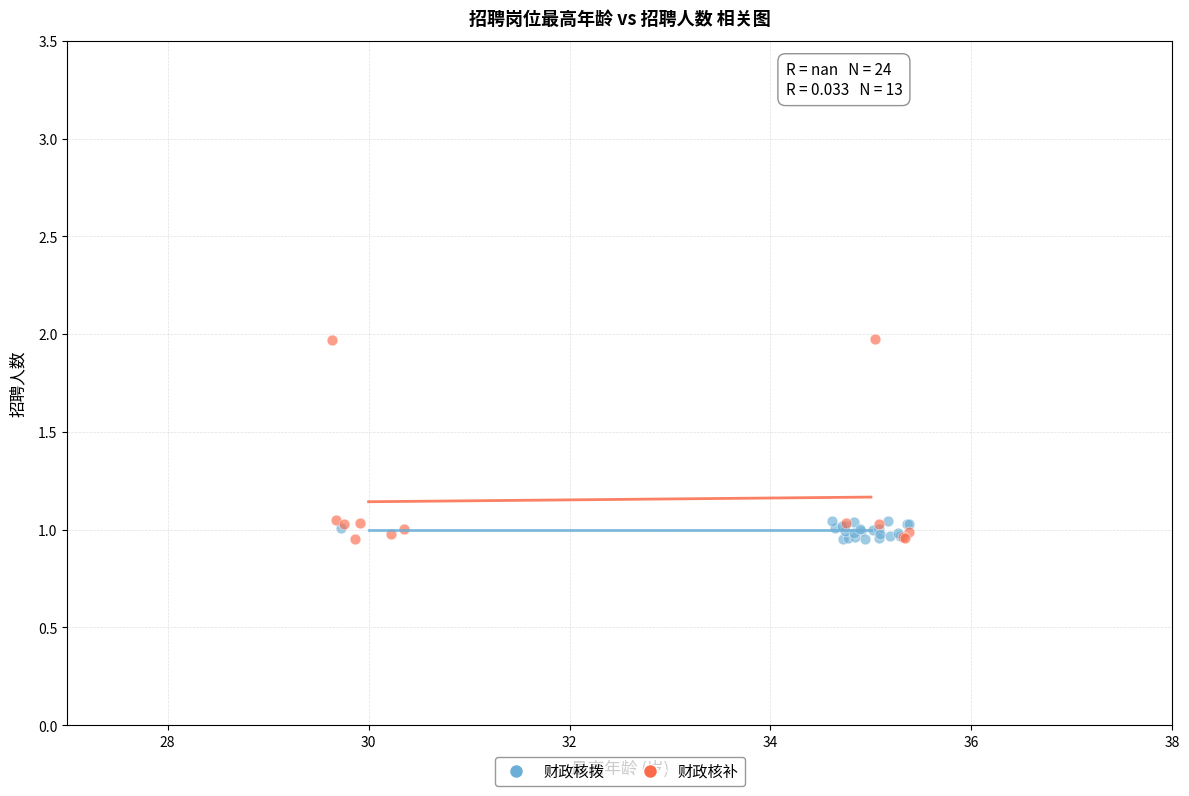

Which series has the largest Y range (max minus min)?

财政核补